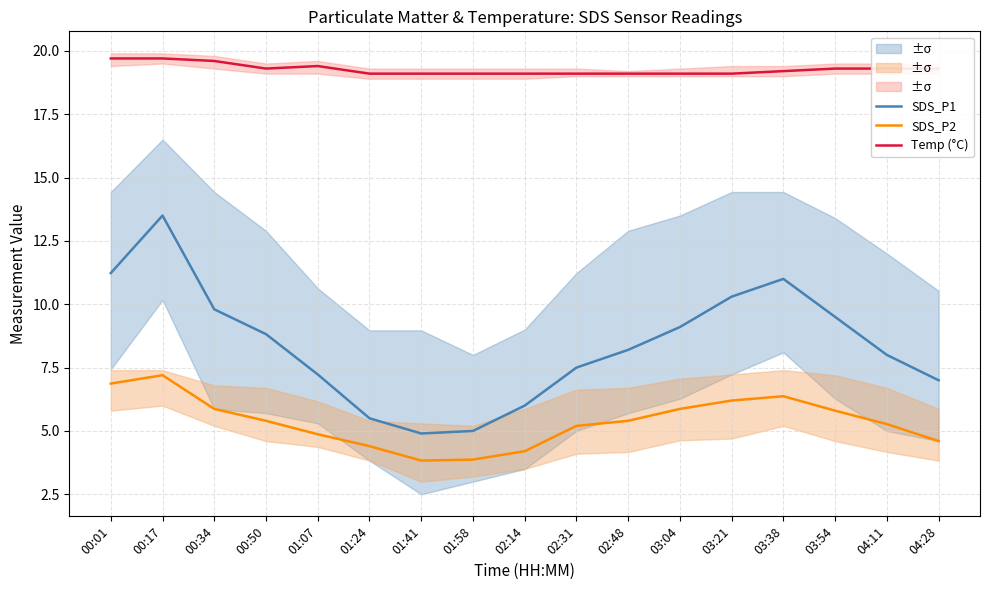

How many interior local valleys does the Temp (°C) series have?

1